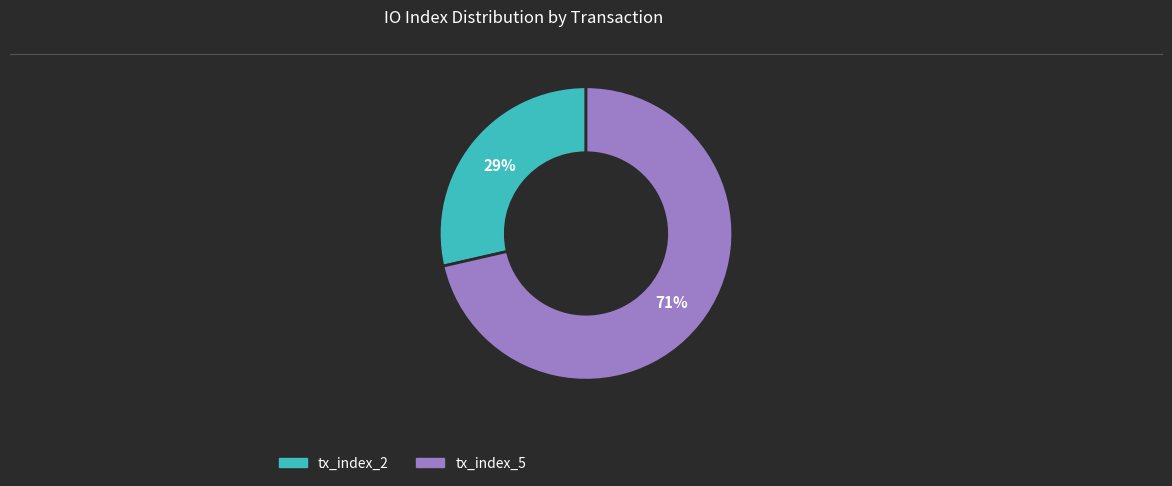

To the nearest percent, what portion does tx_index_5 represent?

71%